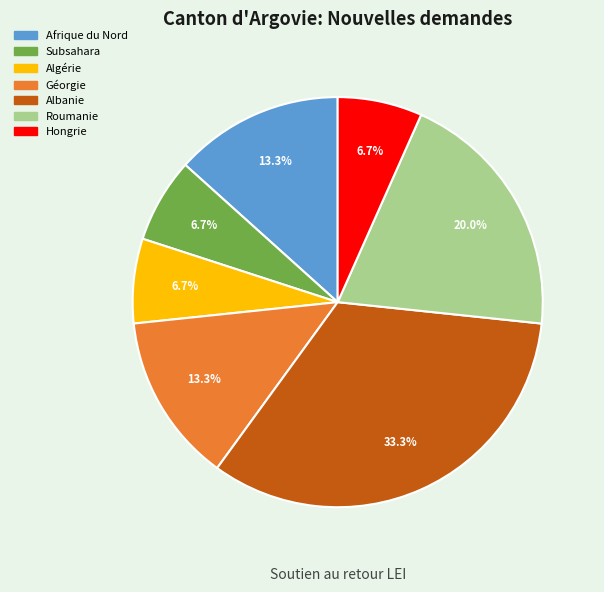

Is there any slice that represents more than half of the pie?

No